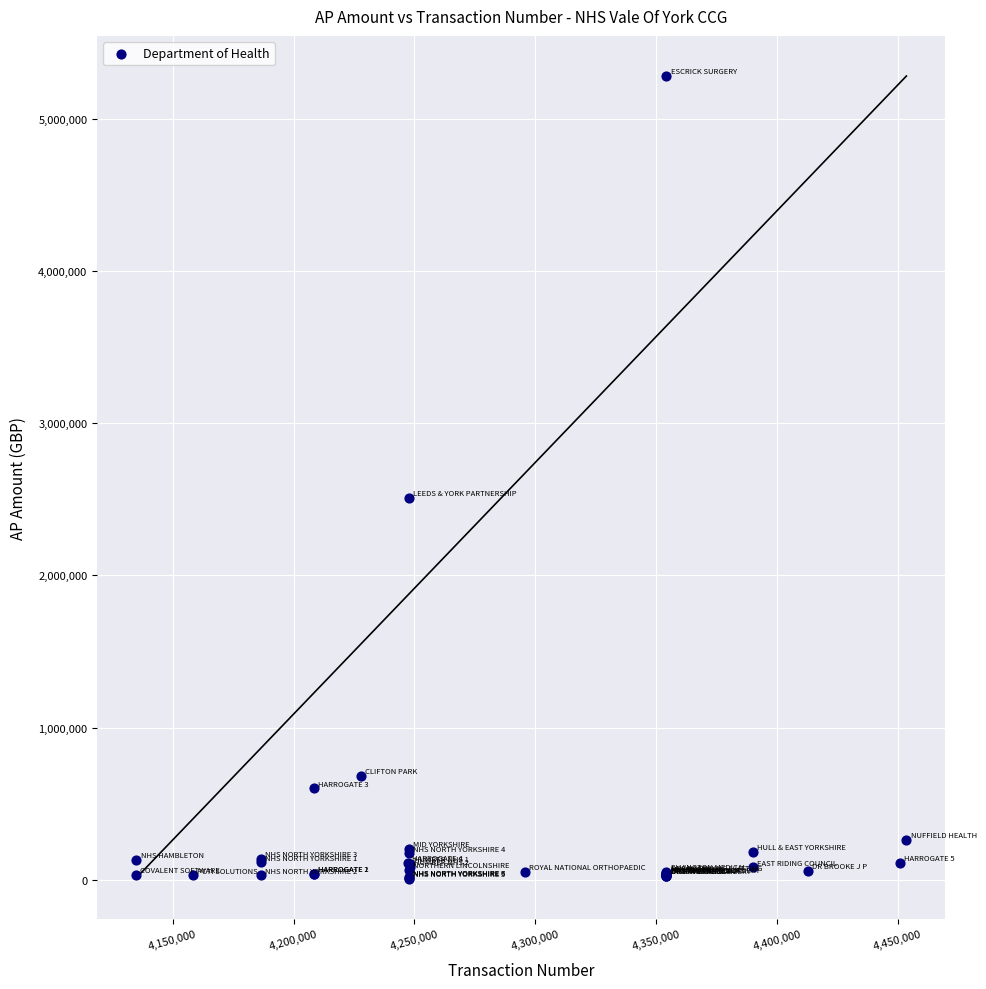

What Y value in the scatter plot is closest to 2645197?

2510208.0